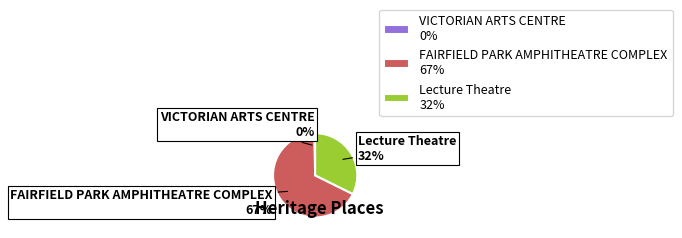

Do VICTORIAN ARTS CENTRE and FAIRFIELD PARK AMPHITHEATRE COMPLEX together represent more than half of the pie?

Yes